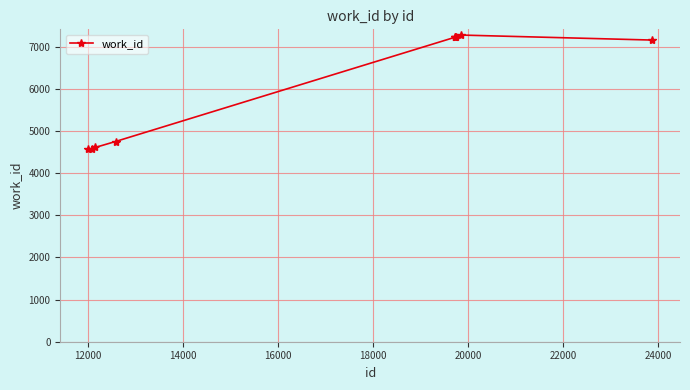

What is the value of the 4th point from the left?

4754